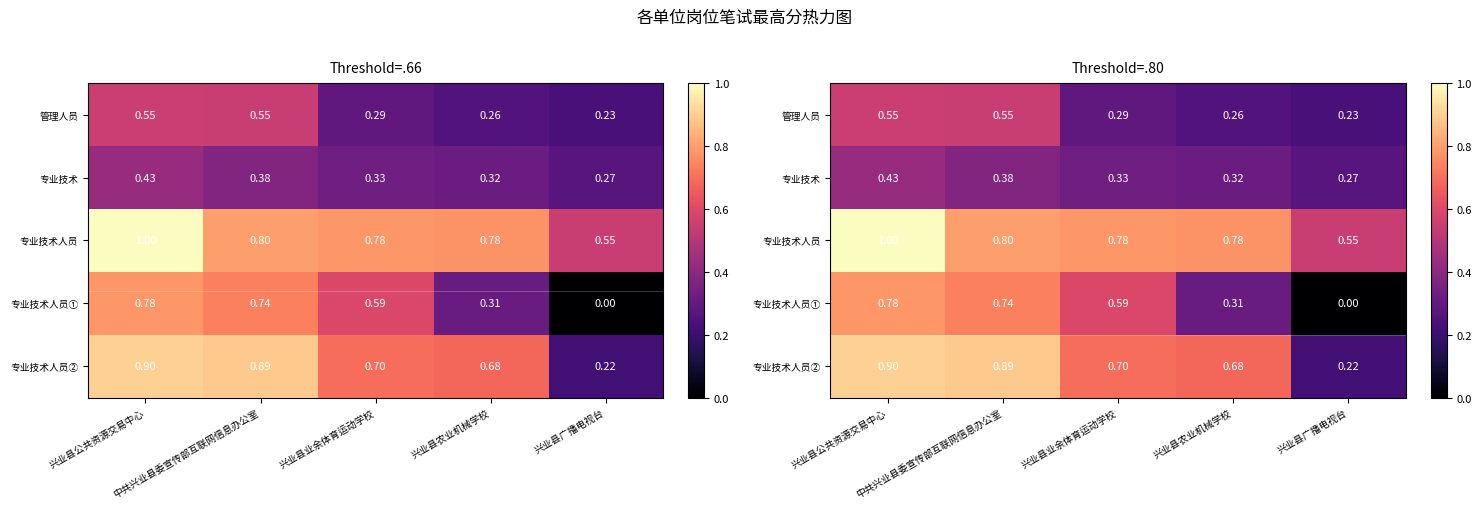

Which series has the largest range (max minus min)?

专业技术人员①